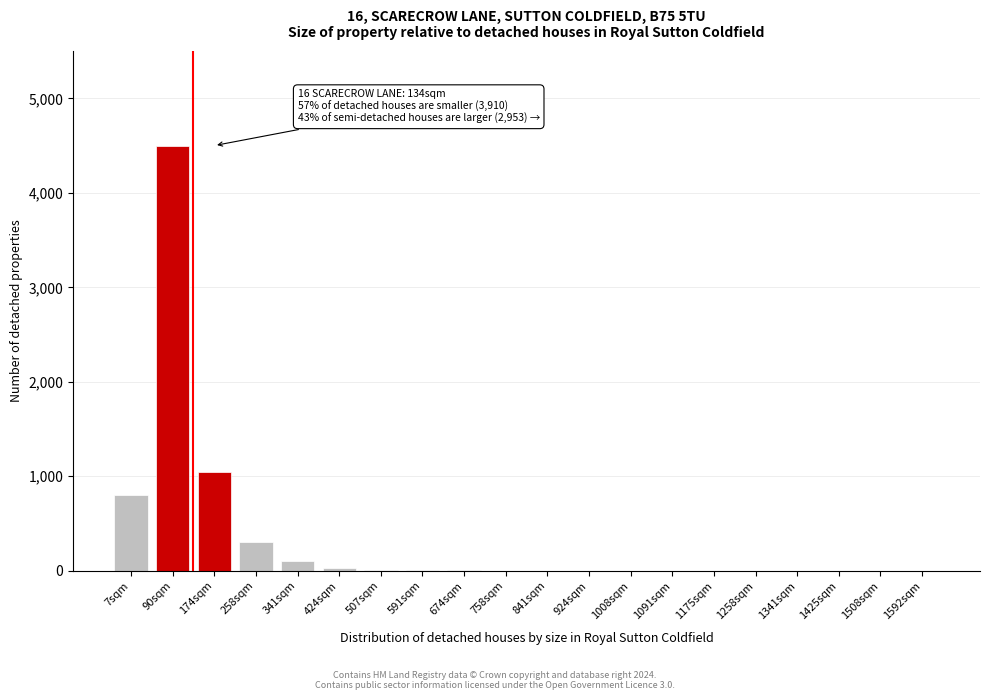

At which label is the value closest to 2250?

174sqm